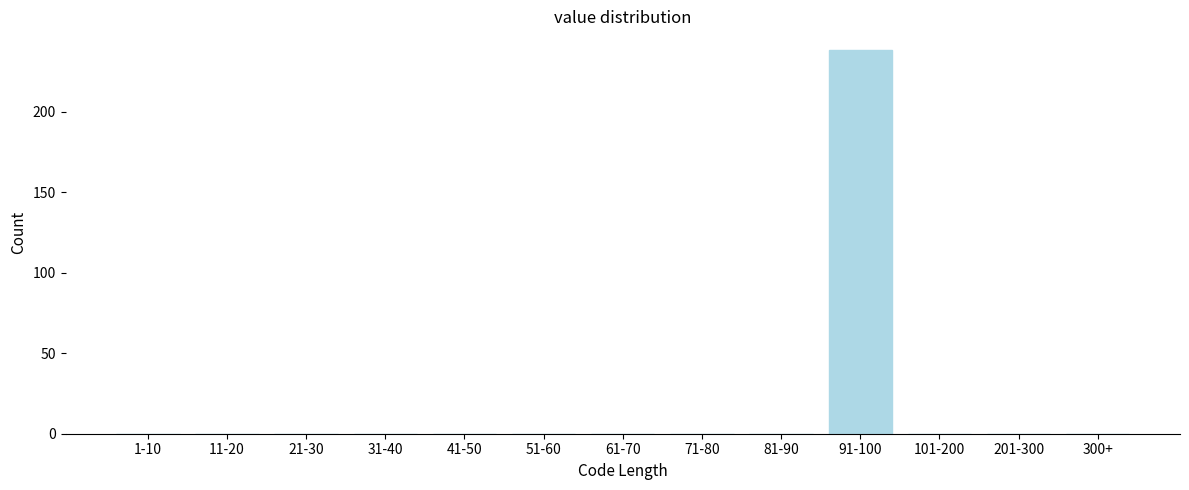

Reading left to right, transcribe all the data shown in this chart.

1-10=0	11-20=0	21-30=0	31-40=0	41-50=0	51-60=0	61-70=0	71-80=0	81-90=0	91-100=238	101-200=0	201-300=0	300+=0